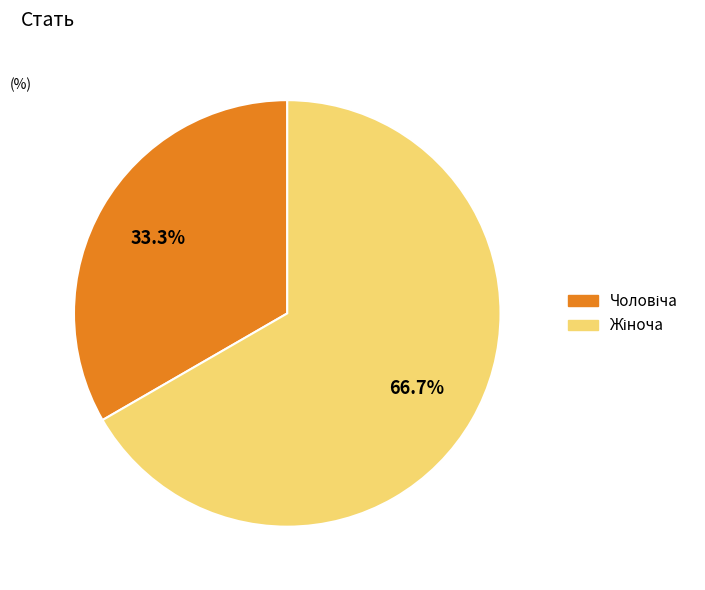

Count the number of slices in the pie.

2